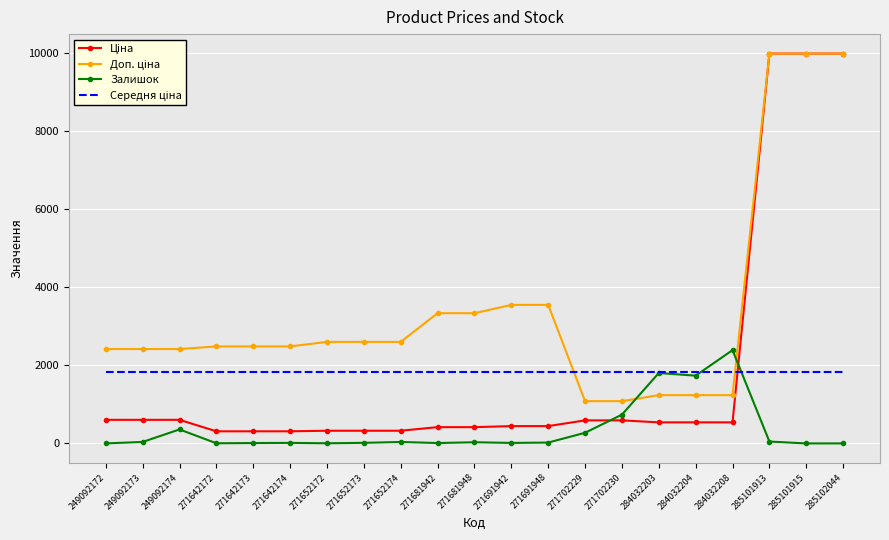

What is the maximum value shown in the chart?

9975.0